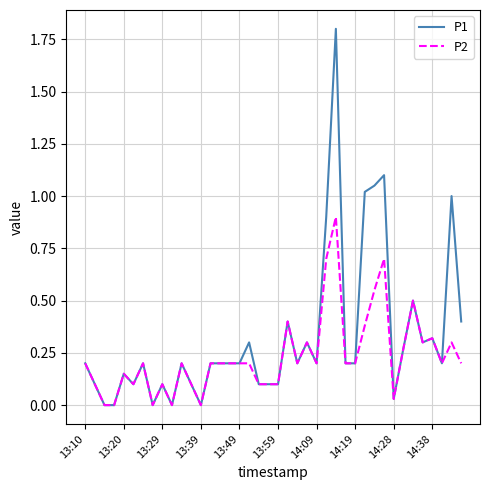

What is the maximum value for P2?

0.9